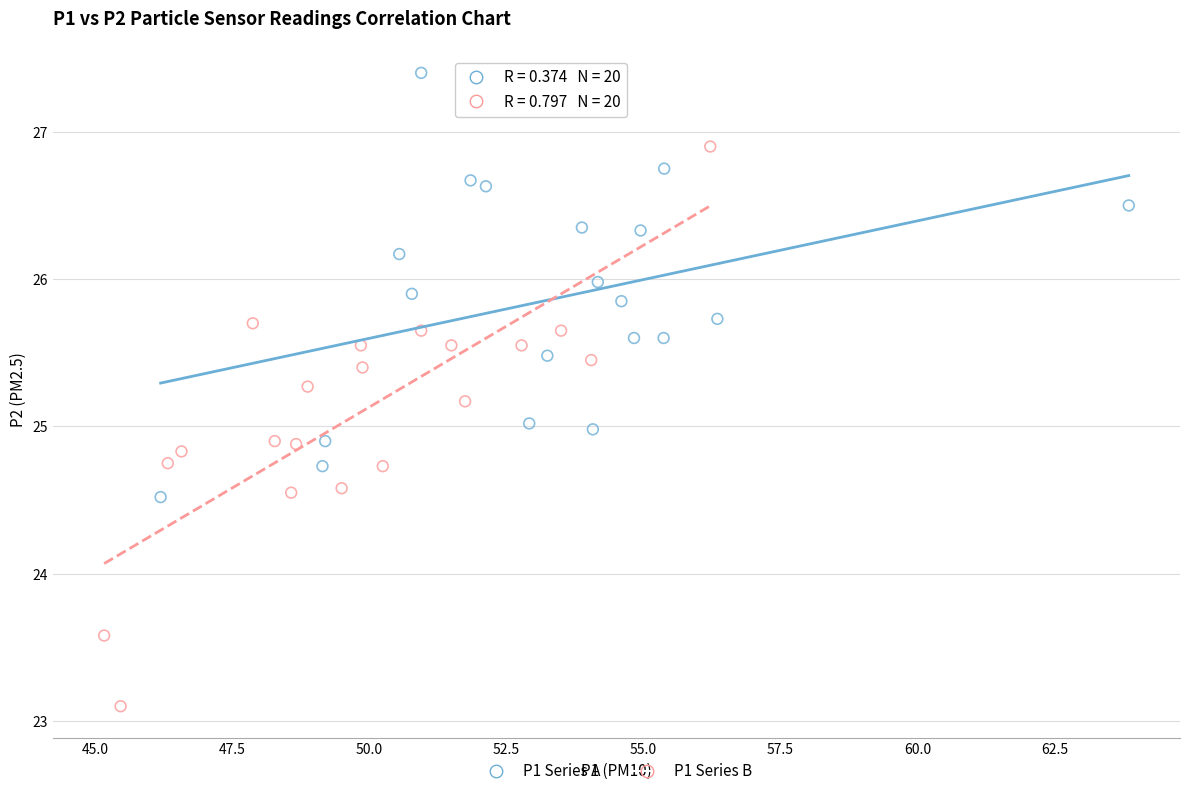

Which series reaches the minimum Y coordinate?

P1 Series B